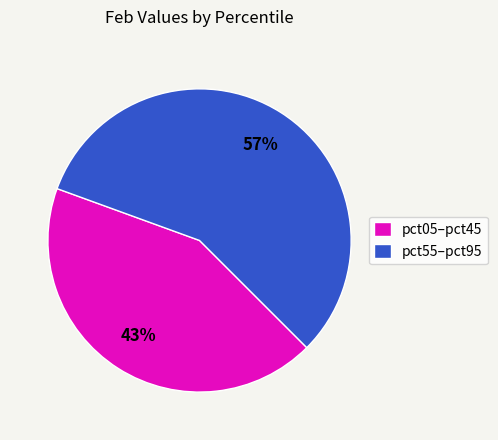

Rank the categories by value from highest to lowest.

pct55–pct95, pct05–pct45